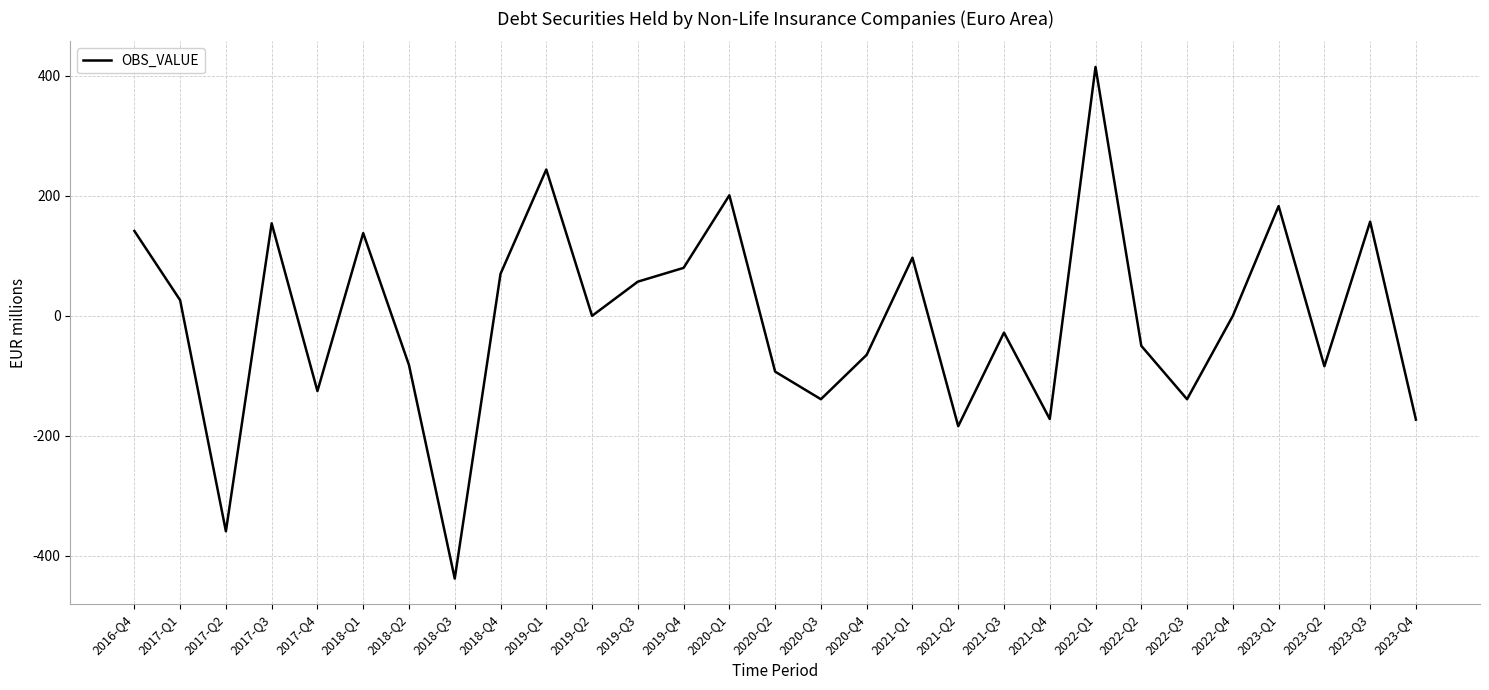

Is it true that the value at 2017-Q1 is 26.1?

True